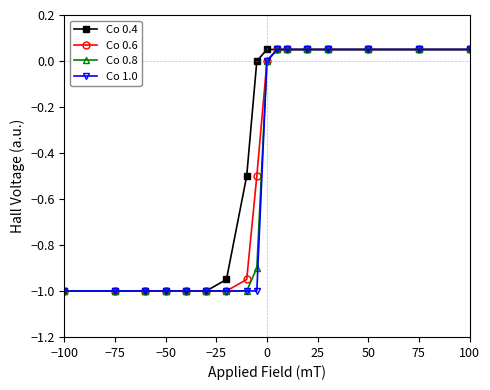

Which series has the largest total across all categories?

Co 0.4